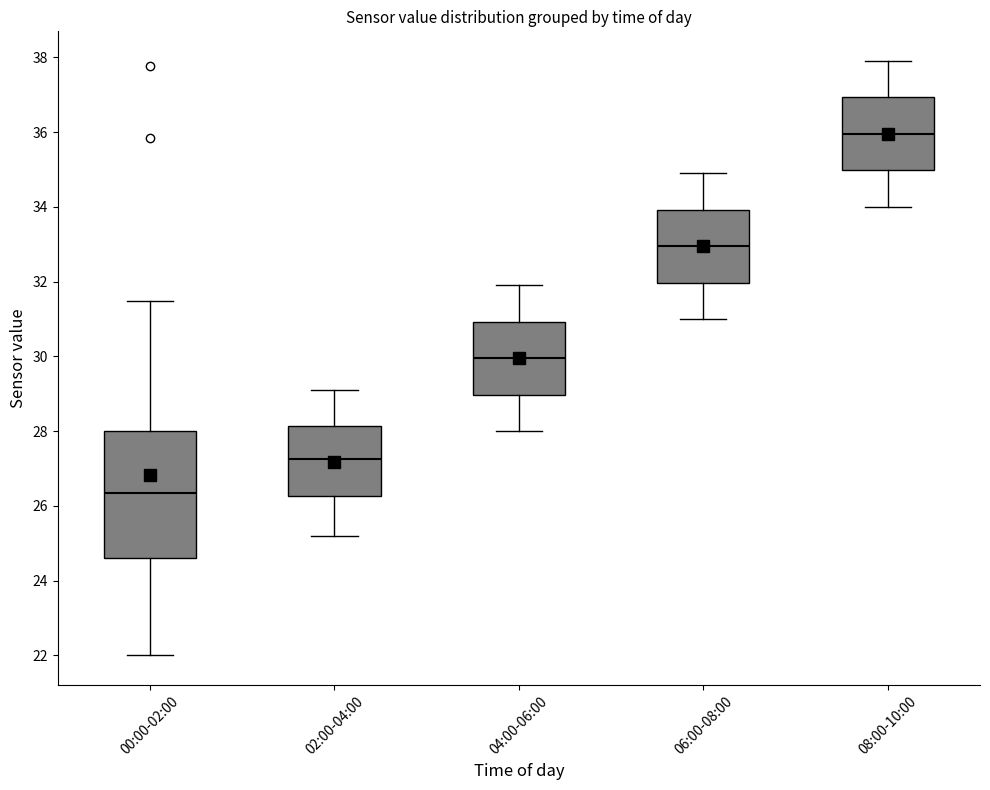

Reading left to right, transcribe this box plot: for each box, give where its median line is, the range the box spans, and where its two whiskers end, as read against the y-axis. The values are not printed on the chart, so give them approximately, as read against the axis.

00:00-02:00: median 26.4, box 24.6 to 28.0, whiskers 22.0 to 31.4
02:00-04:00: median 27.2, box 26.2 to 28.2, whiskers 25.2 to 29.2
04:00-06:00: median 30.0, box 29.0 to 31.0, whiskers 28.0 to 32.0
06:00-08:00: median 33.0, box 32.0 to 34.0, whiskers 31.0 to 35.0
08:00-10:00: median 36.0, box 35.0 to 37.0, whiskers 34.0 to 38.0